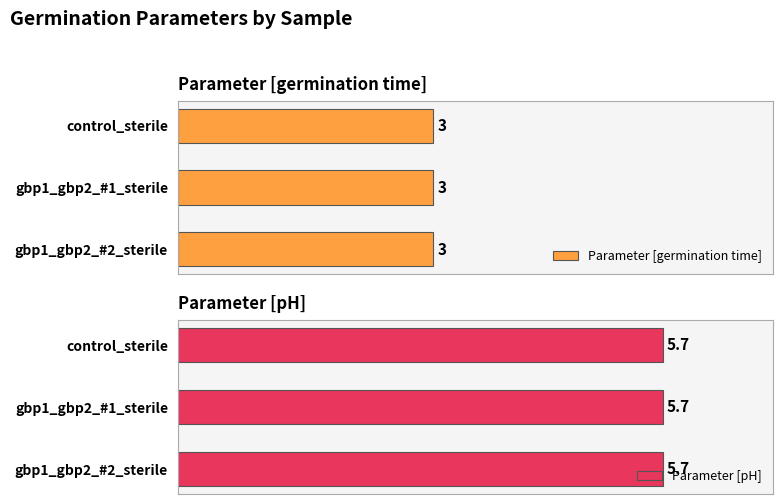

Which has a higher value, gbp1_gbp2_#2_sterile or gbp1_gbp2_#1_sterile?

gbp1_gbp2_#2_sterile